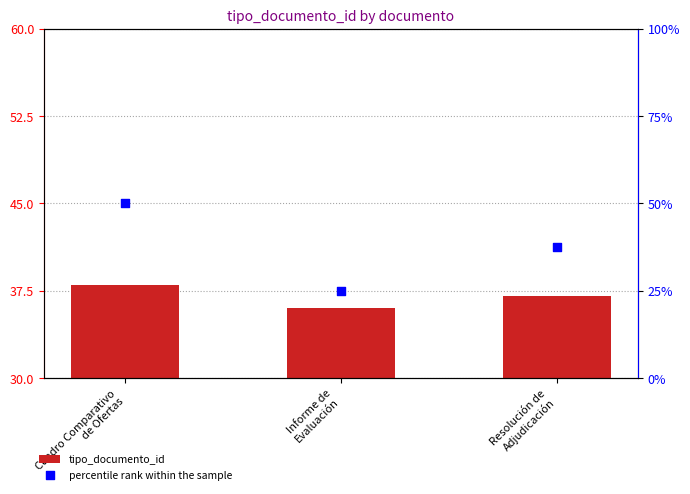

At which category is the sum across all series the highest?

Cuadro Comparativo
de Ofertas